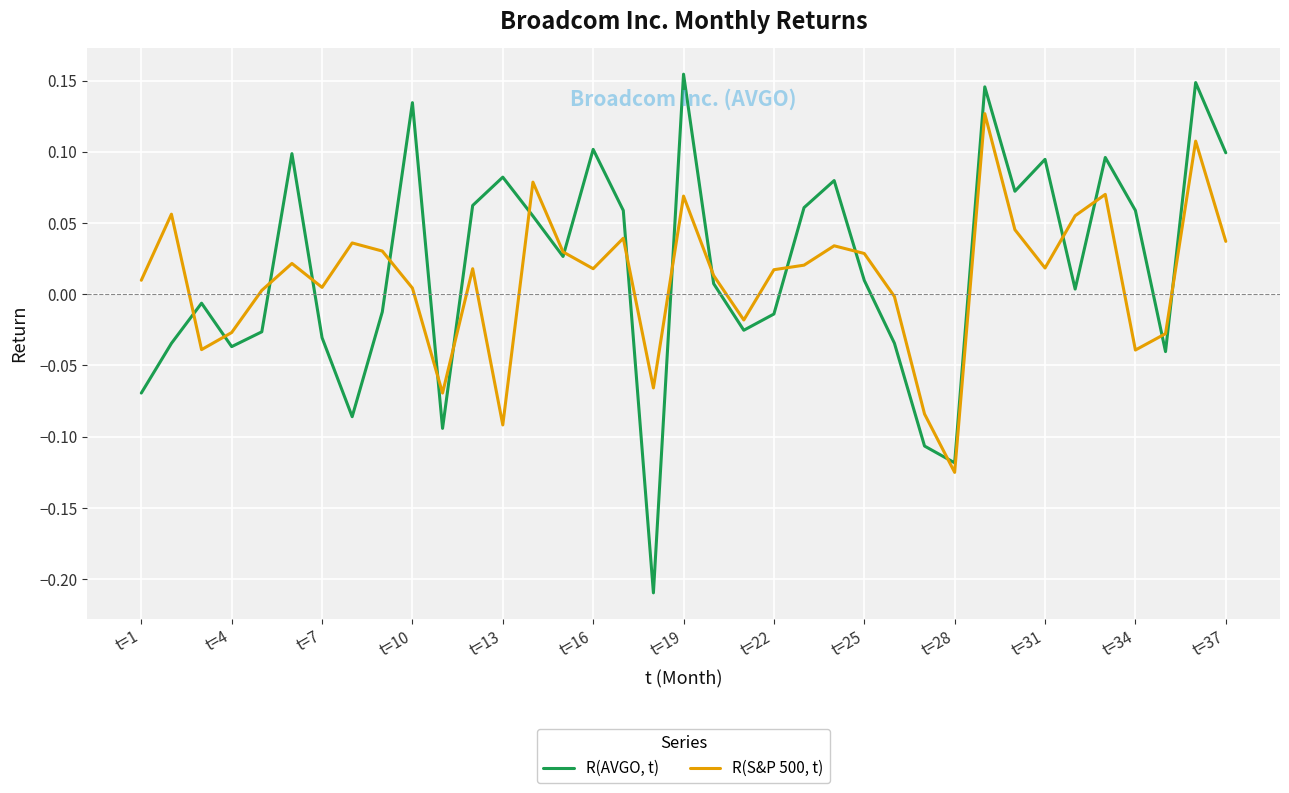

Which series has the widest spread of values?

R(AVGO, t)